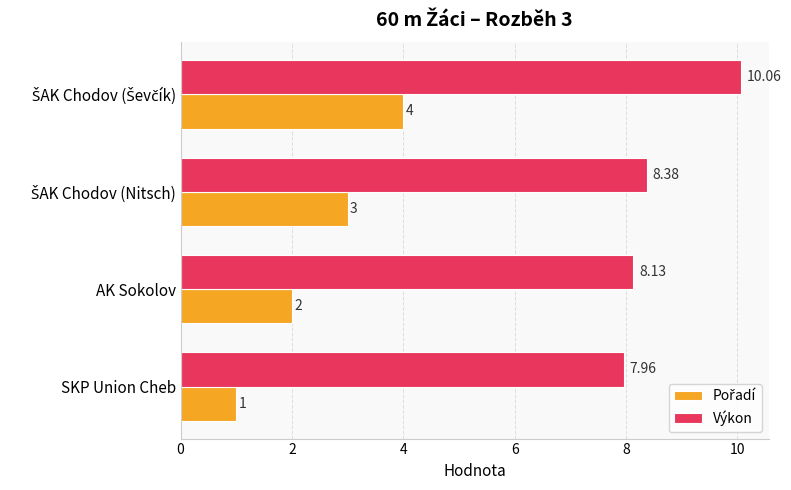

Which series has the largest total across all categories?

Výkon